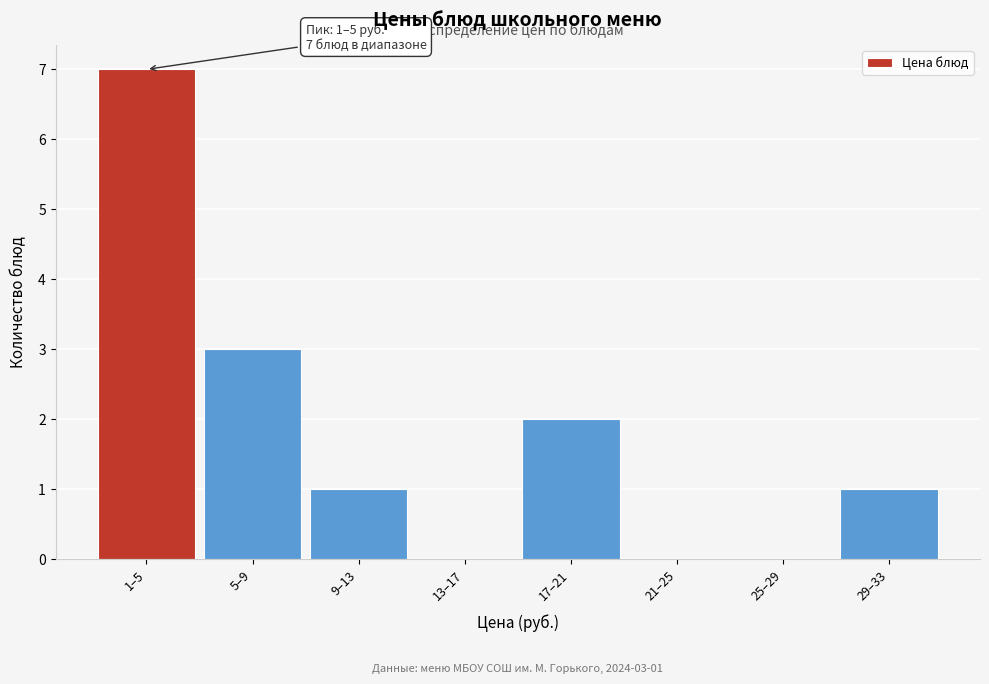

Reading right to left, extract all data points from this chart.

29–33=1	25–29=0	21–25=0	17–21=2	13–17=0	9–13=1	5–9=3	1–5=7